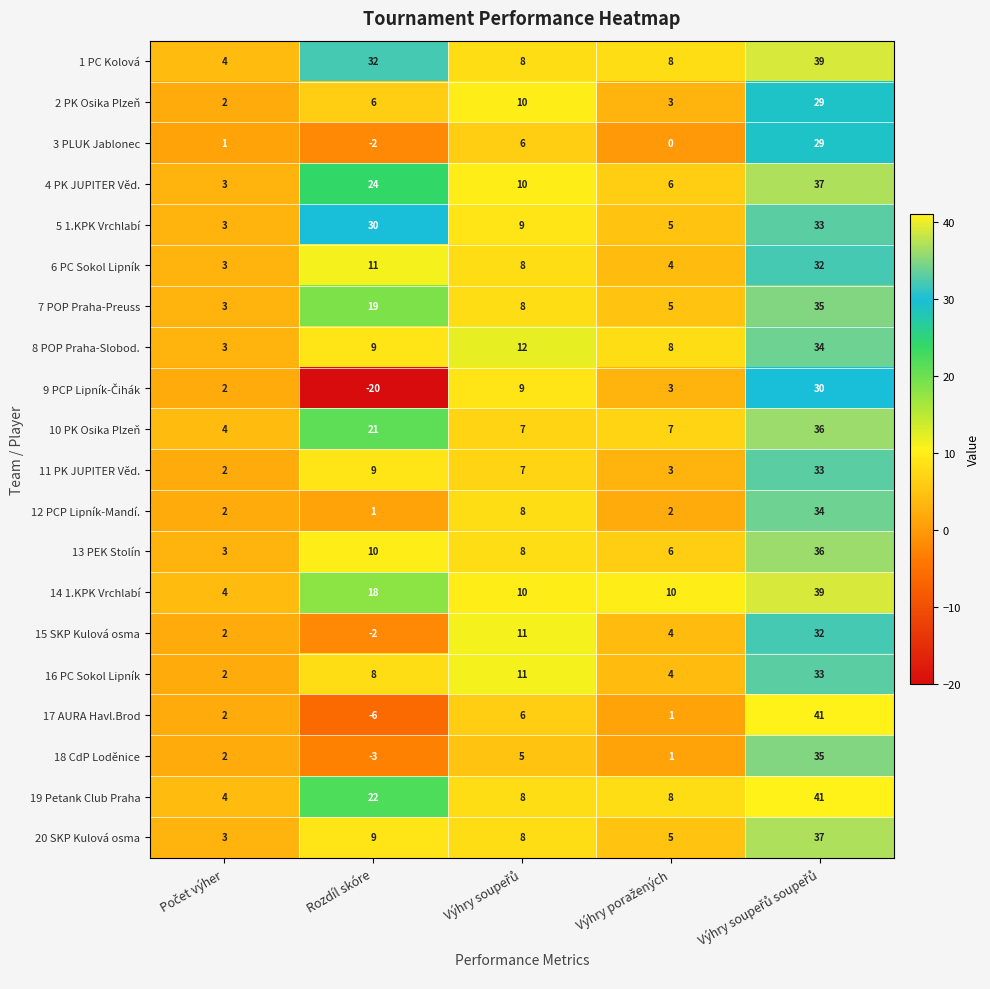

Read the 13 PEK Stolín value at Rozdíl skóre, to the nearest 10.

10